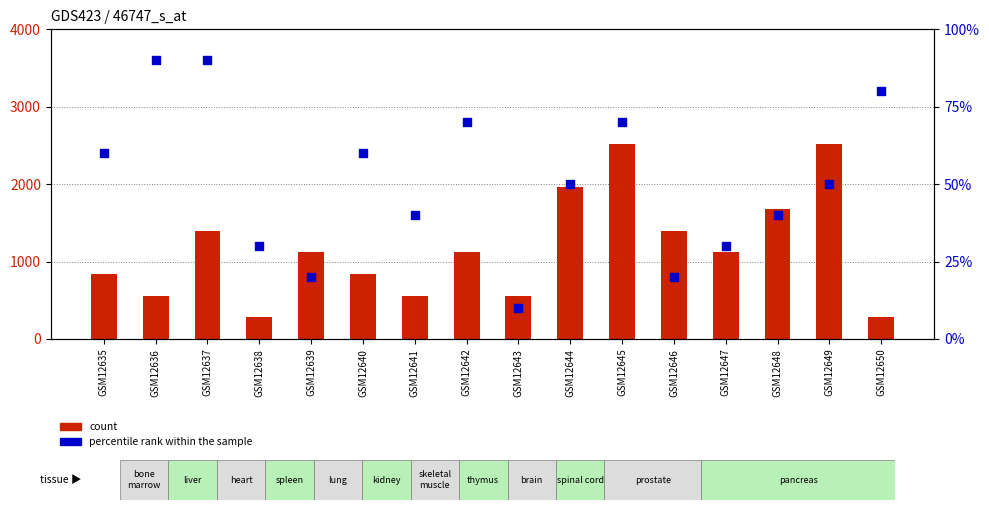

At which category is the sum across all series the highest?

GSM12645